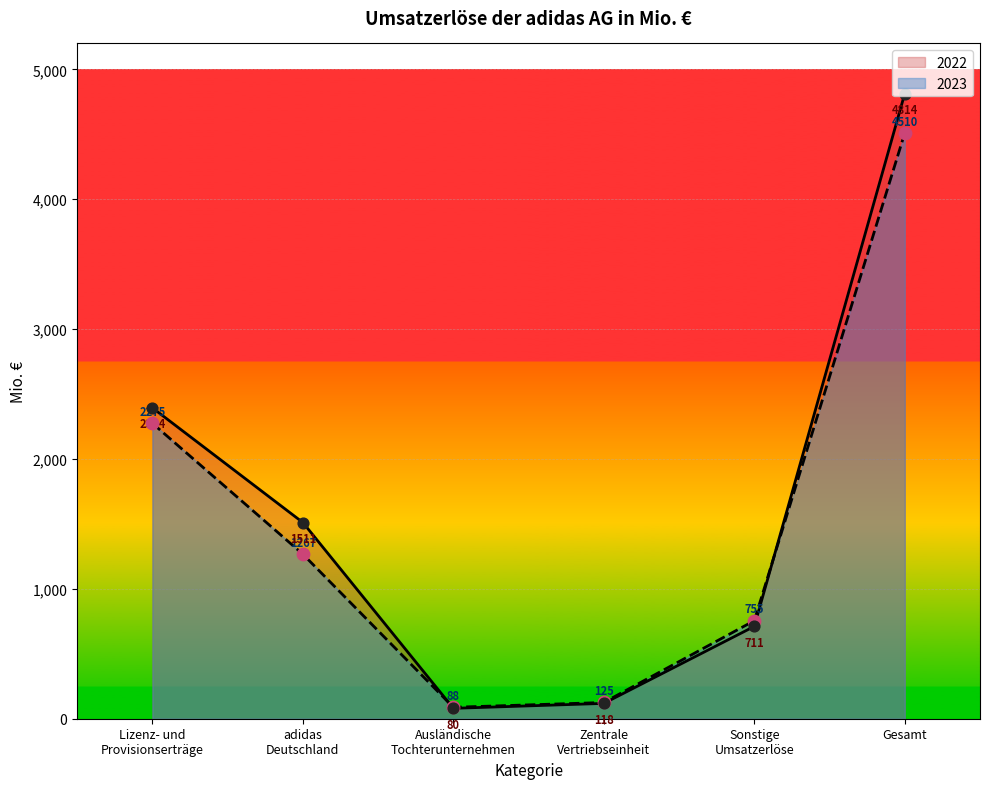

At which category is the sum across all series the highest?

Gesamt